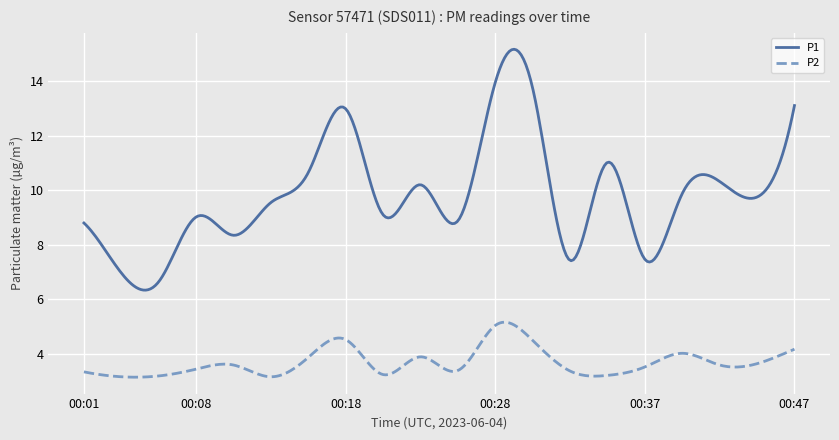

Which series has the largest range (max minus min)?

P1